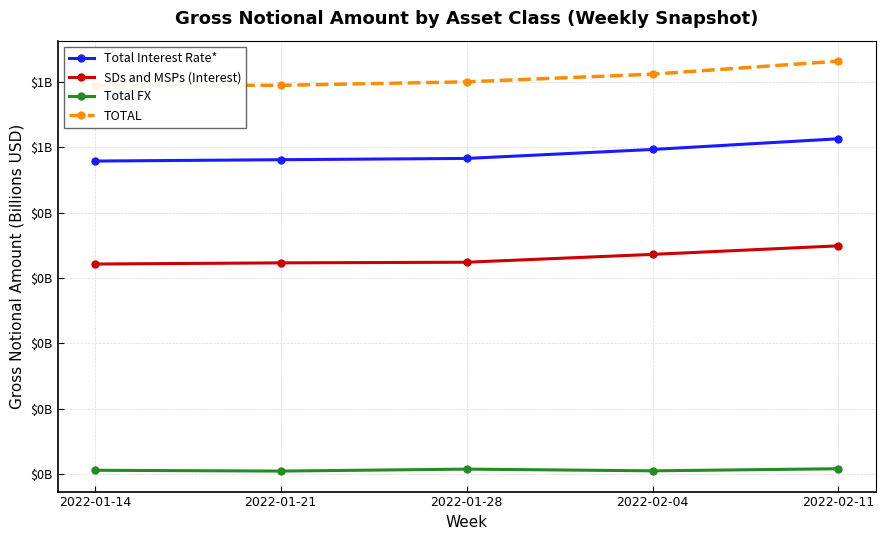

What is the sum of all SDs and MSPs (Interest) values?

2.2